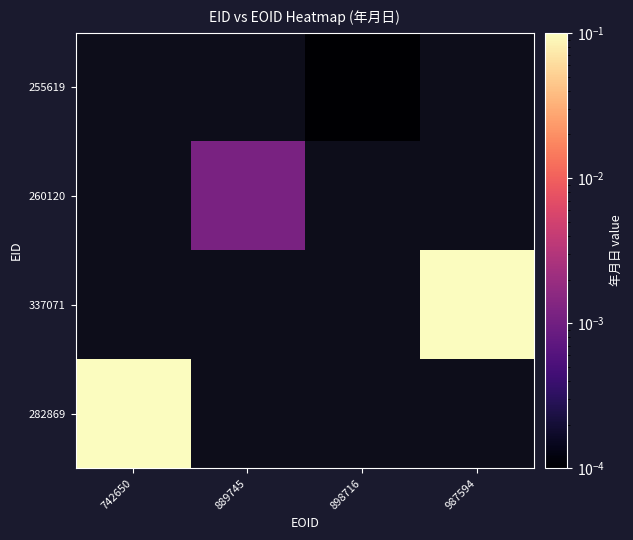

At which category does the chart reach its minimum across all series?

898716